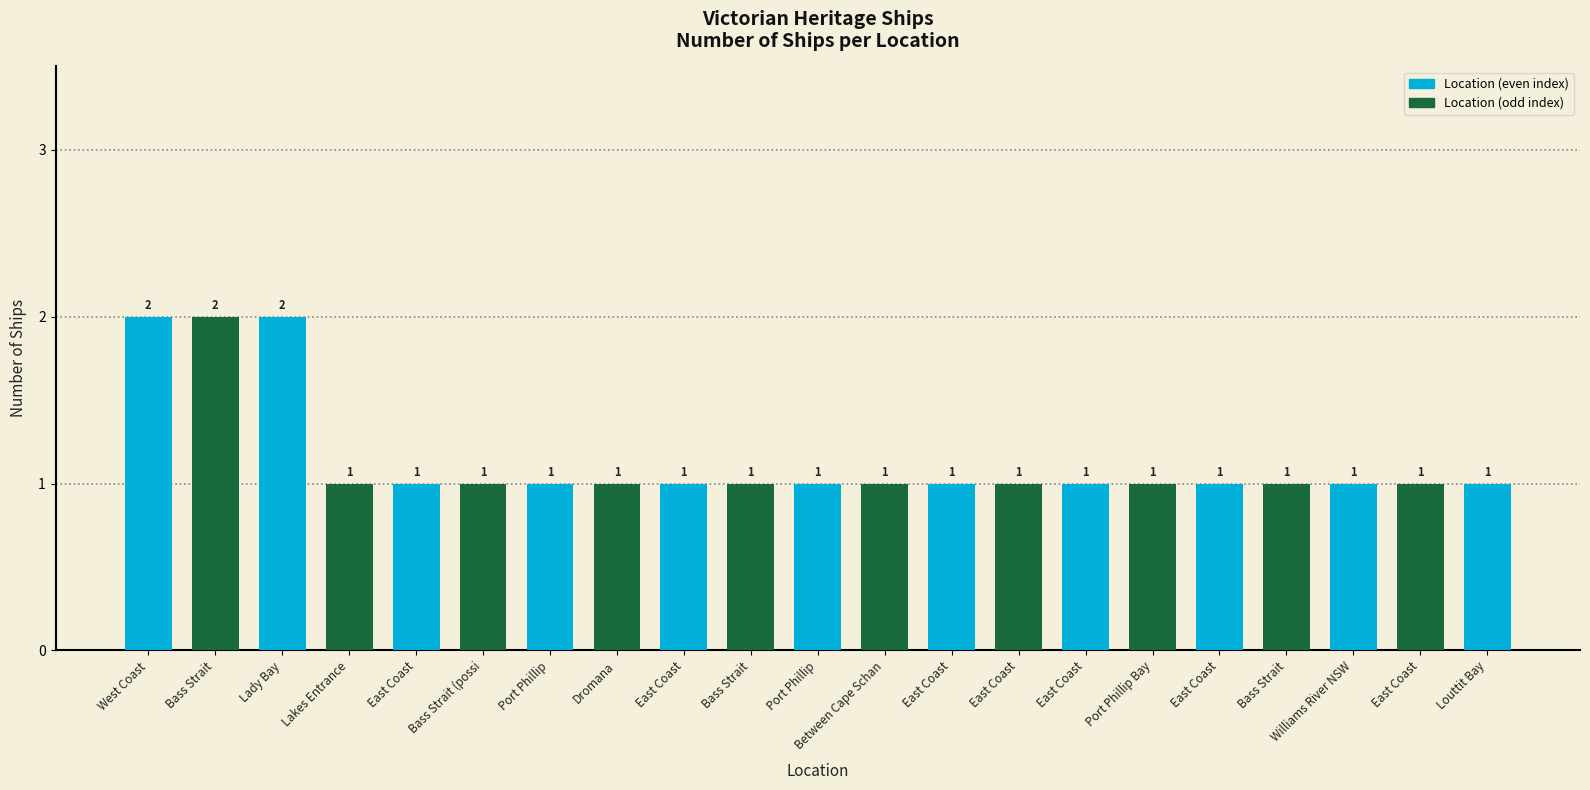

What is the difference between the maximum and minimum values?

1